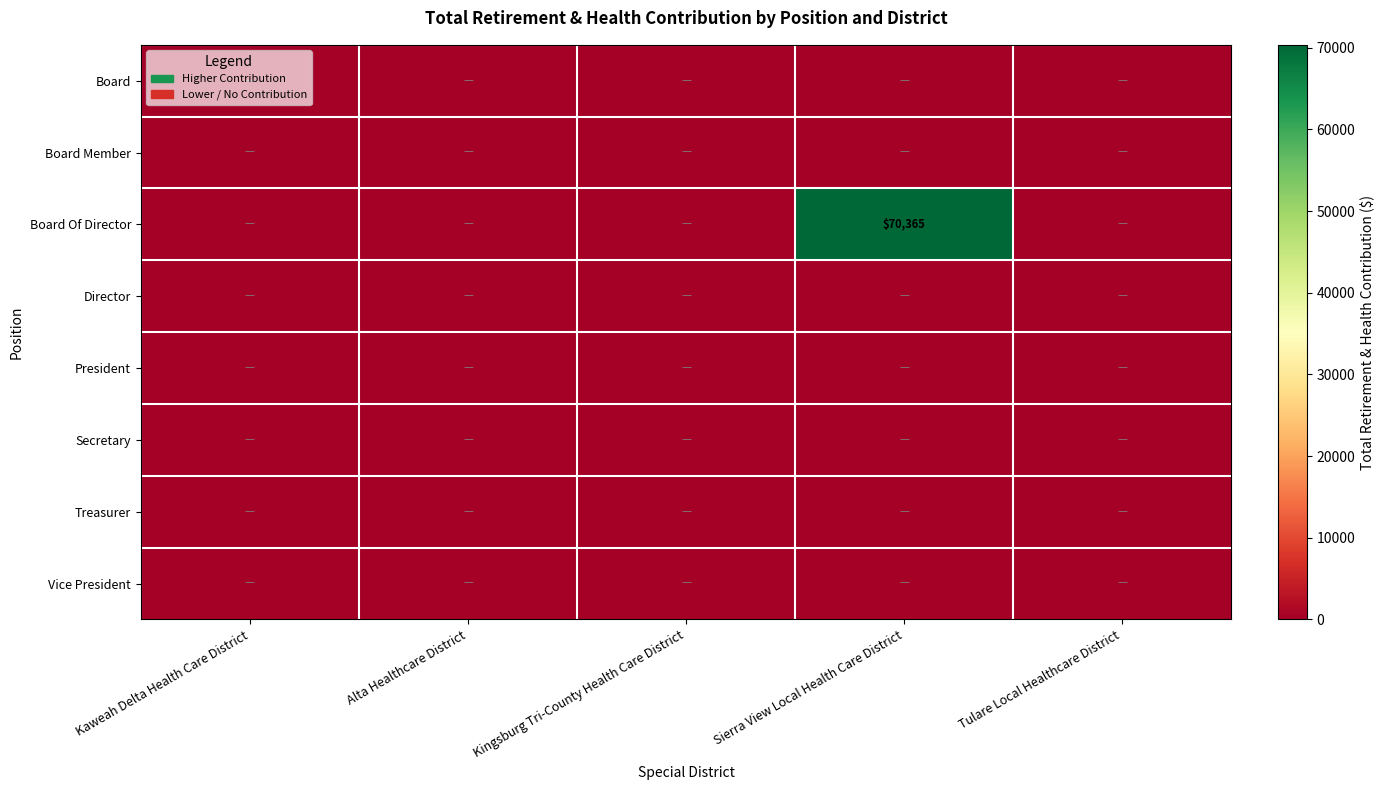

Rank the series by their maximum value, from lowest to highest.

Board, Board Member, Director, President, Secretary, Treasurer, Vice President, Board Of Director